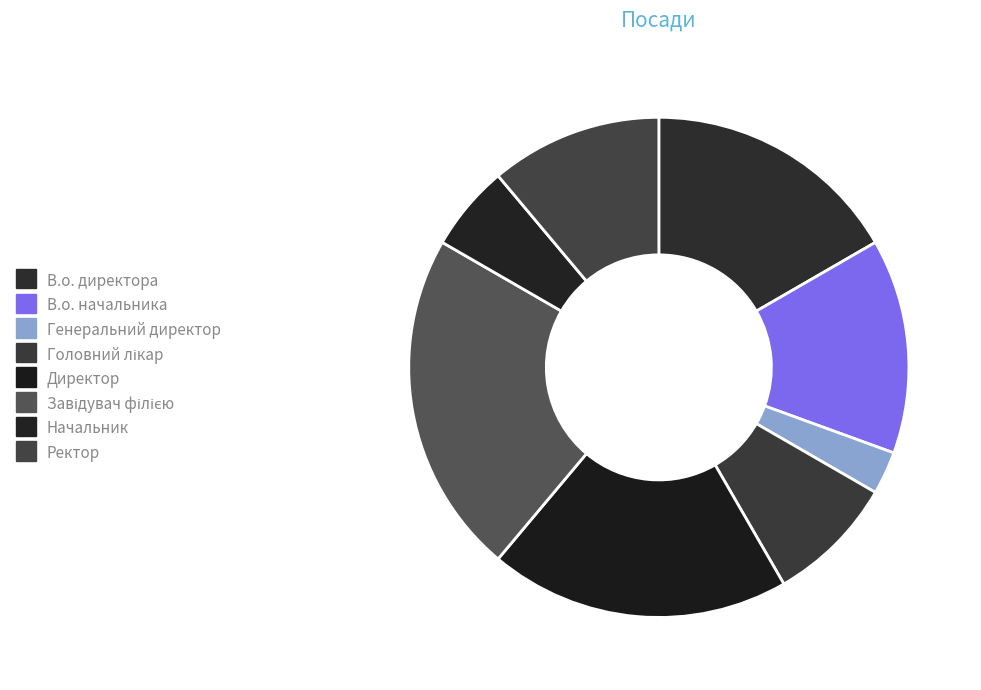

To the nearest percent, what is the combined percentage of Генеральний директор and Директор?

22%